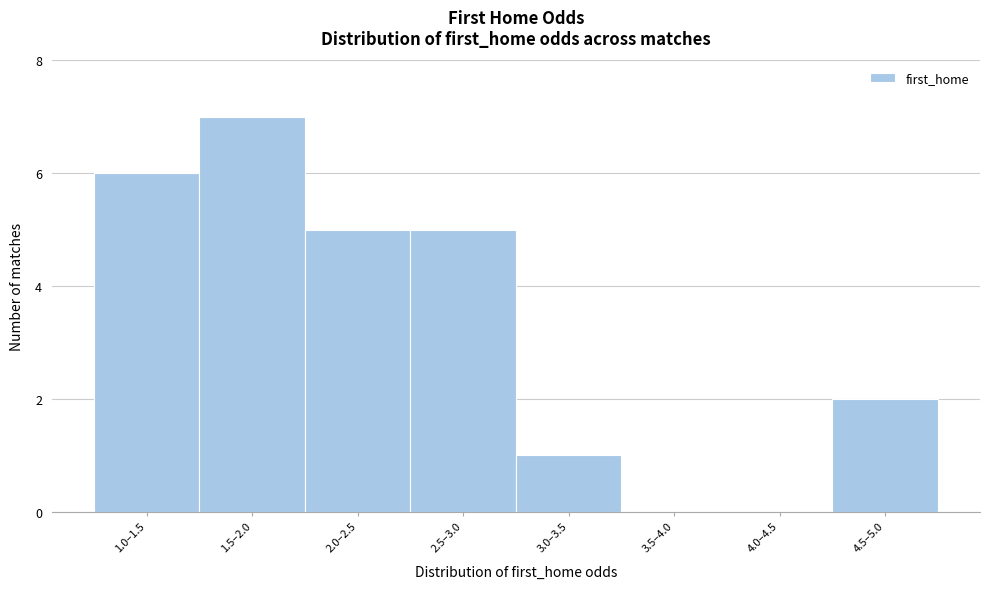

Reading left to right, transcribe all the data shown in this chart.

1.0–1.5=6	1.5–2.0=7	2.0–2.5=5	2.5–3.0=5	3.0–3.5=1	3.5–4.0=0	4.0–4.5=0	4.5–5.0=2